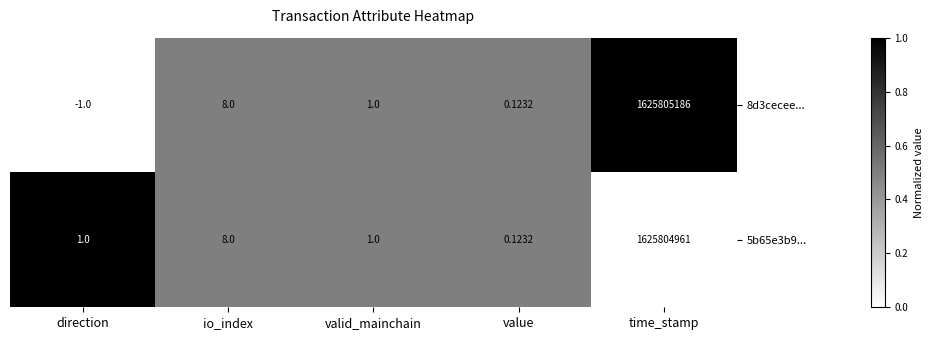

Which series changed the most between io_index and time_stamp?

8d3cecee...